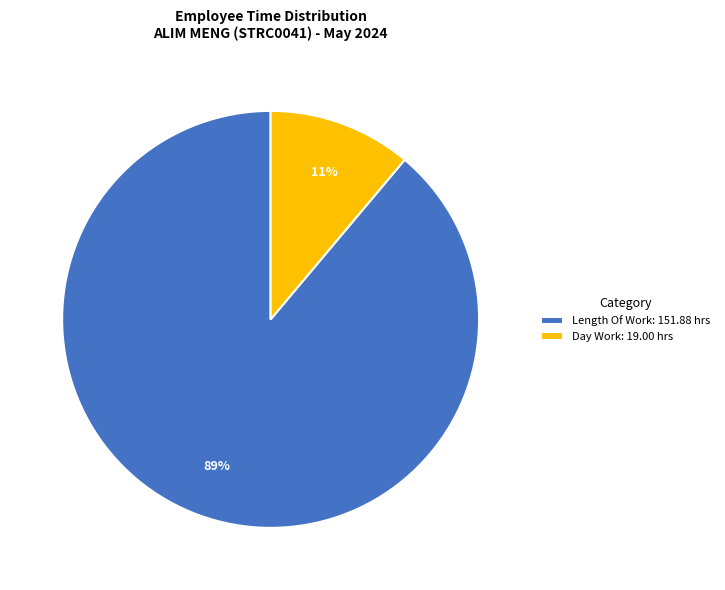

The Day Work: 19.00 hrs slice represents 11% of the pie. True or false?

True